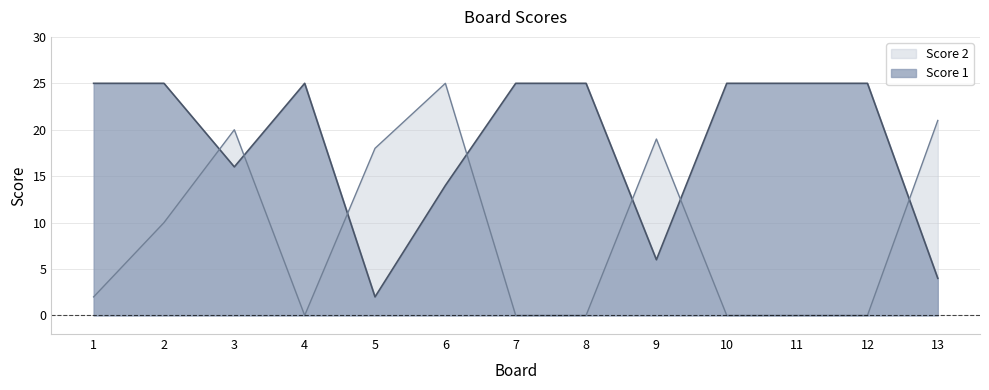

List the series in order of their overall mean, highest first.

Score 1, Score 2